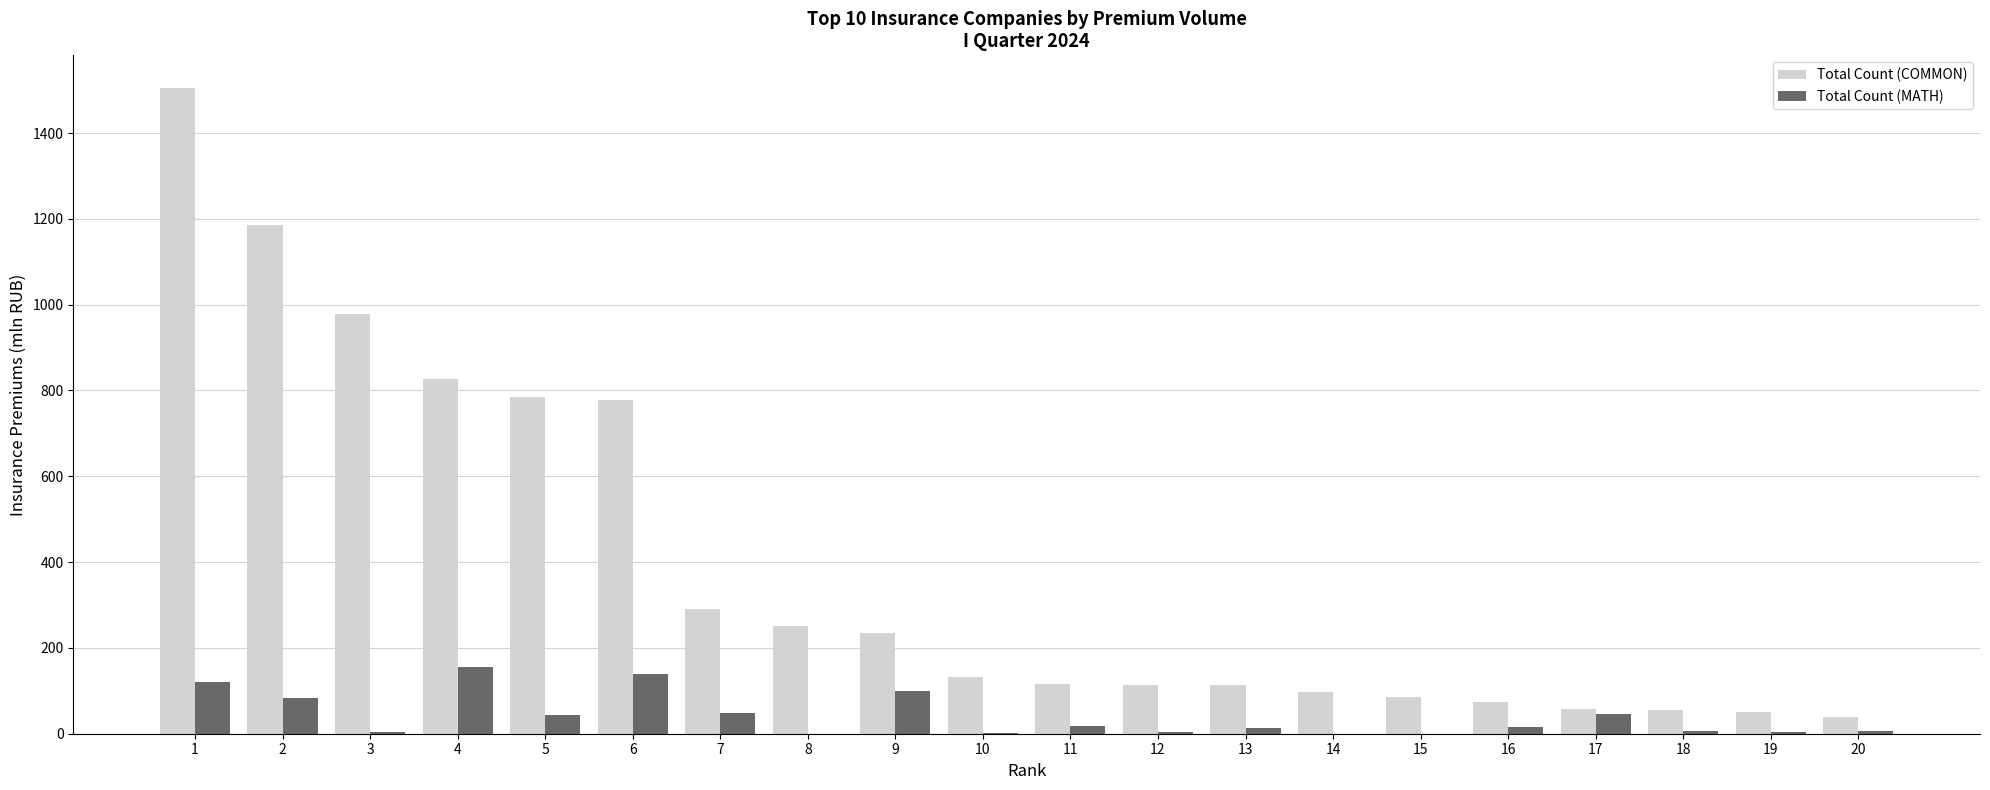

Which series changed the most between 8 and 19?

Total Count (COMMON)